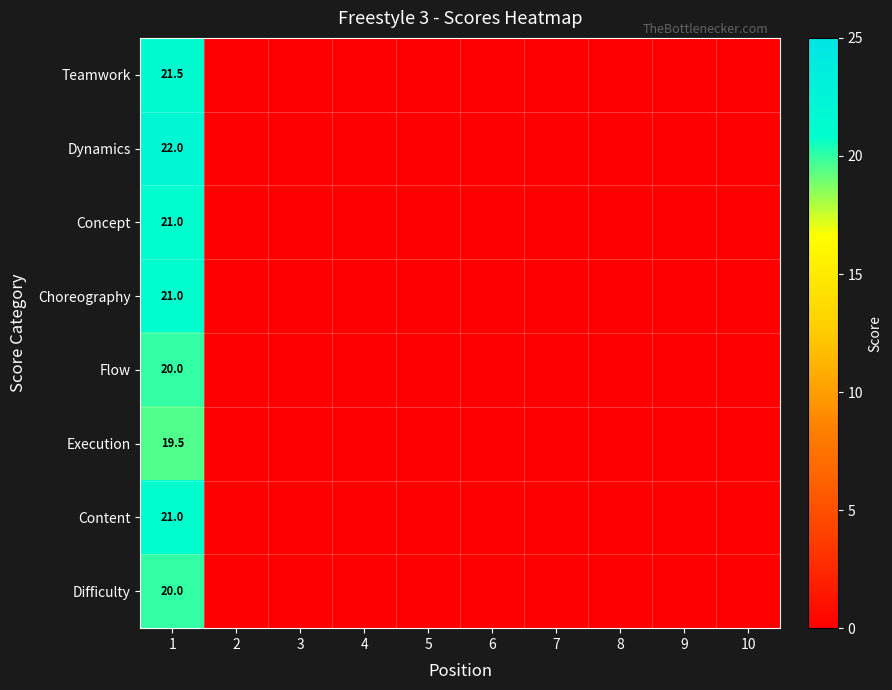

Is it true that Choreography equals 14.3 at 1?

False